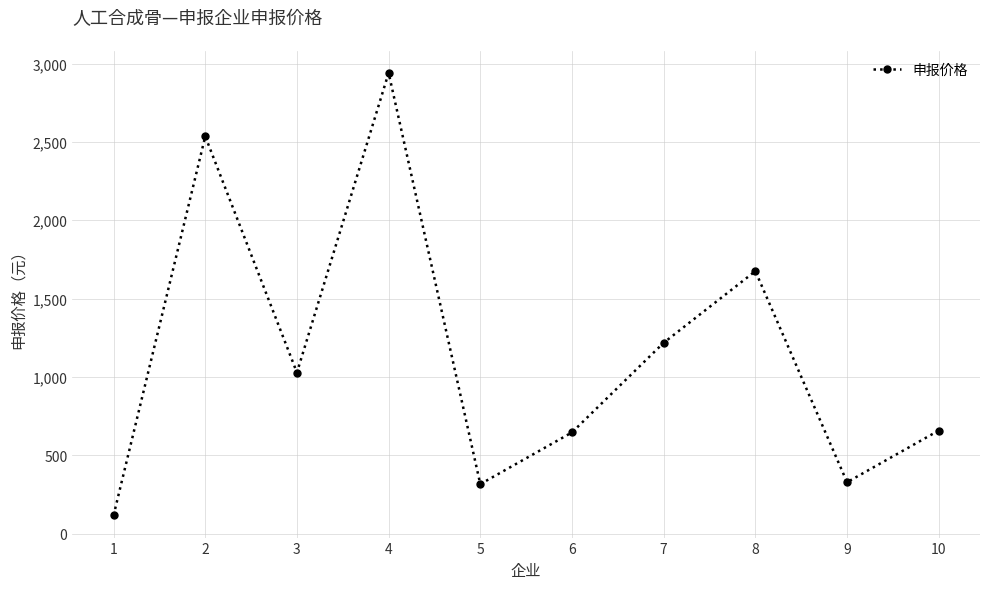

How many lines are shown in the chart?

1